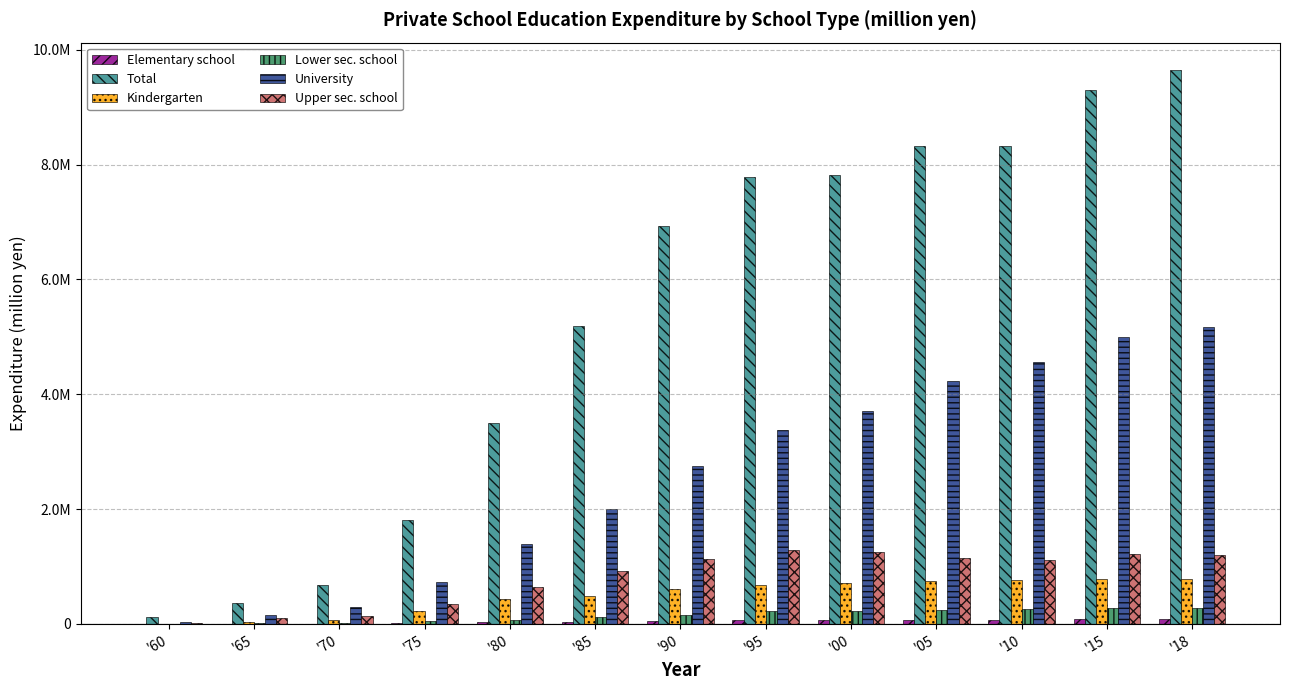

Which series has the widest spread of values?

Total